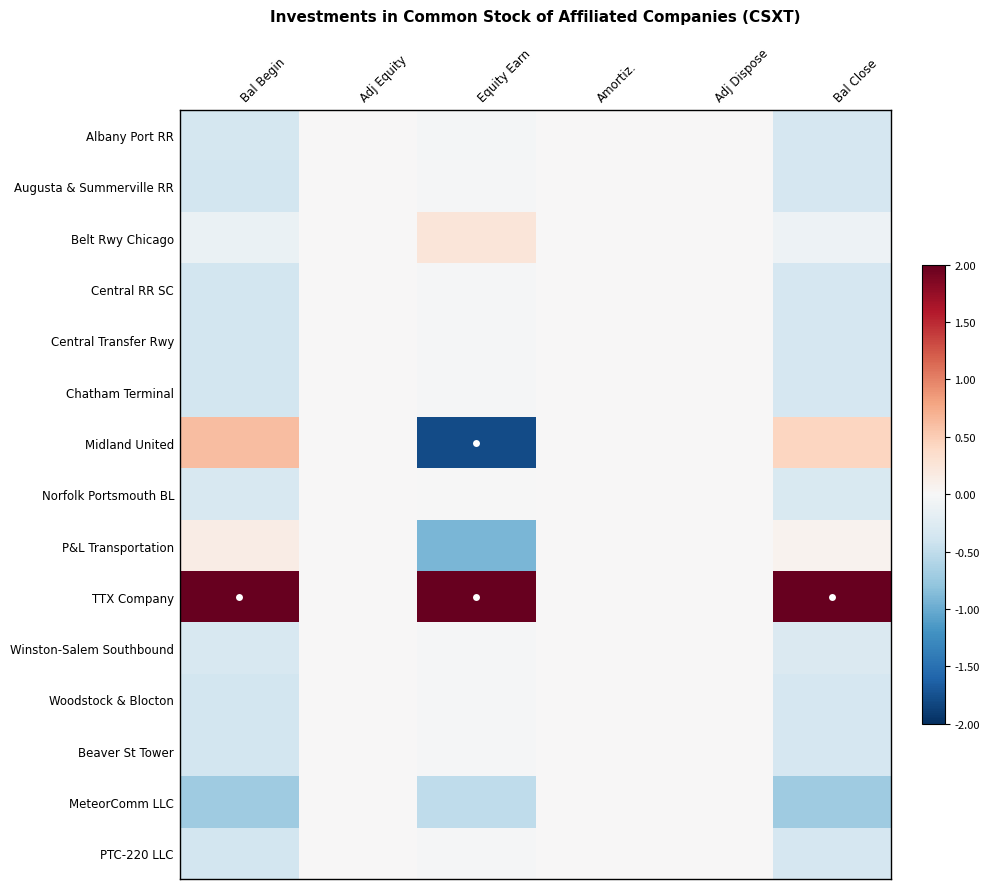

Reading right to left, list all the values displayed in this chart.

Albany Port RR: Bal Close=-0.3	Adj Dispose=0.0	Amortiz.=0.0	Equity Earn=-0.0	Adj Equity=0.0	Bal Begin=-0.4
Augusta & Summerville RR: Bal Close=-0.3	Adj Dispose=0.0	Amortiz.=0.0	Equity Earn=-0.0	Adj Equity=0.0	Bal Begin=-0.4
Belt Rwy Chicago: Bal Close=-0.1	Adj Dispose=0.0	Amortiz.=0.0	Equity Earn=0.2	Adj Equity=0.0	Bal Begin=-0.1
Central RR SC: Bal Close=-0.3	Adj Dispose=0.0	Amortiz.=0.0	Equity Earn=-0.0	Adj Equity=0.0	Bal Begin=-0.4
Central Transfer Rwy: Bal Close=-0.3	Adj Dispose=0.0	Amortiz.=0.0	Equity Earn=-0.0	Adj Equity=0.0	Bal Begin=-0.4
Chatham Terminal: Bal Close=-0.3	Adj Dispose=0.0	Amortiz.=0.0	Equity Earn=-0.0	Adj Equity=0.0	Bal Begin=-0.4
Midland United: Bal Close=0.4	Adj Dispose=0.0	Amortiz.=0.0	Equity Earn=-1.8	Adj Equity=0.0	Bal Begin=0.6
Norfolk Portsmouth BL: Bal Close=-0.3	Adj Dispose=0.0	Amortiz.=0.0	Equity Earn=-0.0	Adj Equity=0.0	Bal Begin=-0.3
P&L Transportation: Bal Close=0.1	Adj Dispose=0.0	Amortiz.=0.0	Equity Earn=-0.9	Adj Equity=0.0	Bal Begin=0.2
TTX Company: Bal Close=2.0	Adj Dispose=0.0	Amortiz.=0.0	Equity Earn=2.0	Adj Equity=0.0	Bal Begin=2.0
Winston-Salem Southbound: Bal Close=-0.3	Adj Dispose=0.0	Amortiz.=0.0	Equity Earn=-0.0	Adj Equity=0.0	Bal Begin=-0.3
Woodstock & Blocton: Bal Close=-0.3	Adj Dispose=0.0	Amortiz.=0.0	Equity Earn=-0.0	Adj Equity=0.0	Bal Begin=-0.4
Beaver St Tower: Bal Close=-0.3	Adj Dispose=0.0	Amortiz.=0.0	Equity Earn=-0.0	Adj Equity=0.0	Bal Begin=-0.4
MeteorComm LLC: Bal Close=-0.7	Adj Dispose=0.0	Amortiz.=0.0	Equity Earn=-0.5	Adj Equity=0.0	Bal Begin=-0.7
PTC-220 LLC: Bal Close=-0.3	Adj Dispose=0.0	Amortiz.=0.0	Equity Earn=-0.0	Adj Equity=0.0	Bal Begin=-0.4